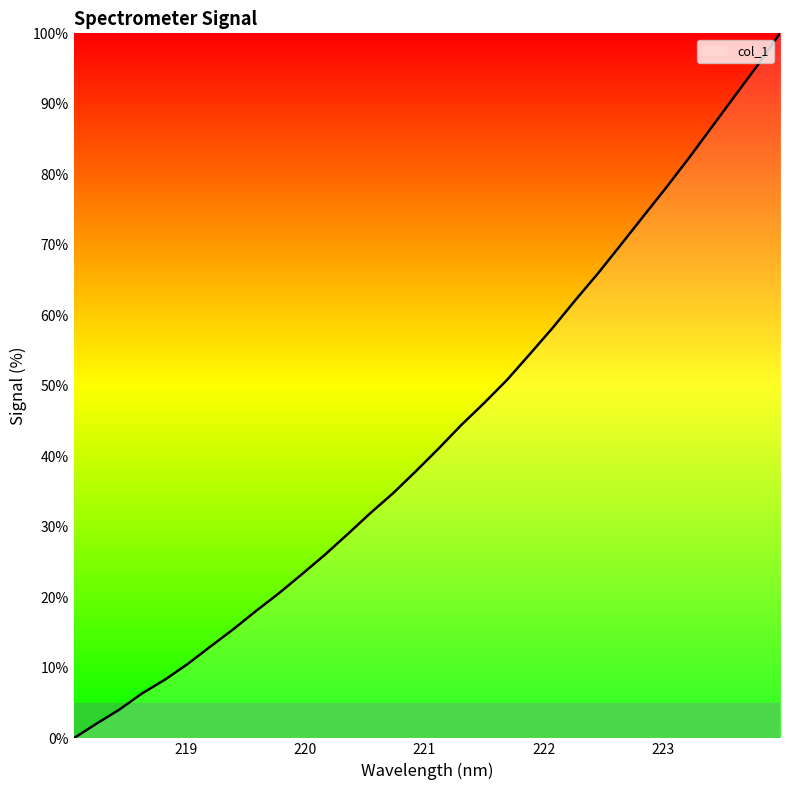

What is the greatest value displayed?

100.0